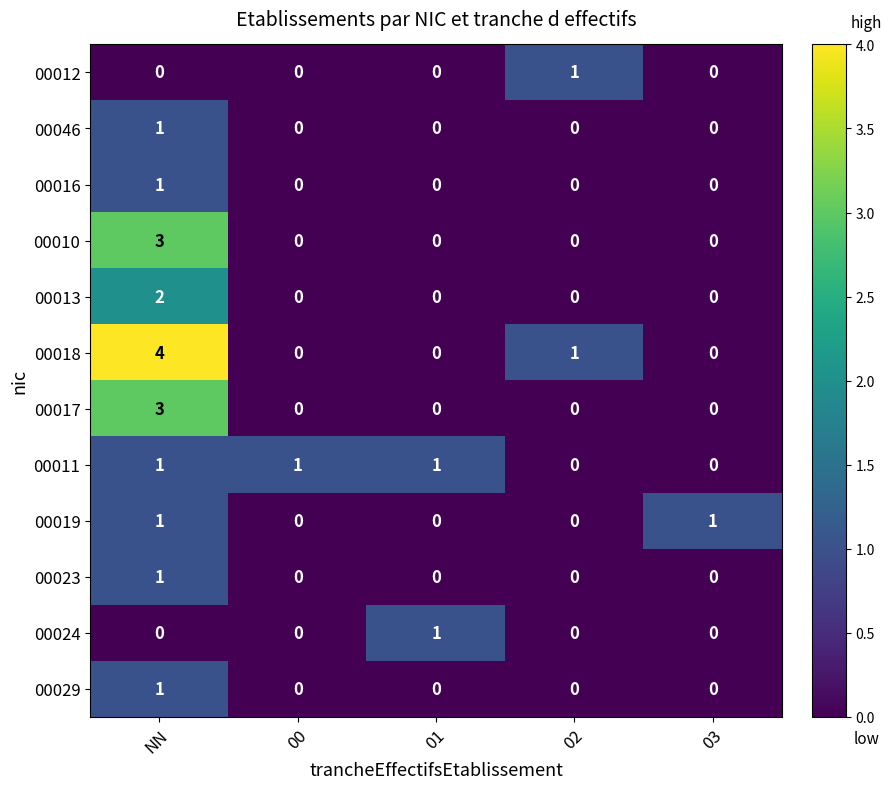

How many 00013 values are between 0 and 1?

4